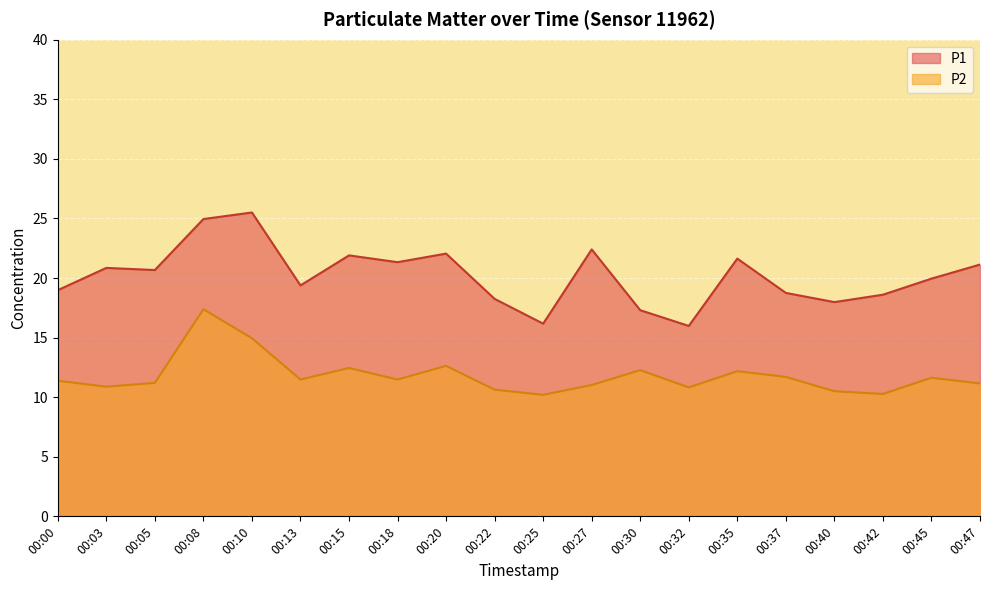

What is the difference between the highest and lowest values at 00:40?

7.5